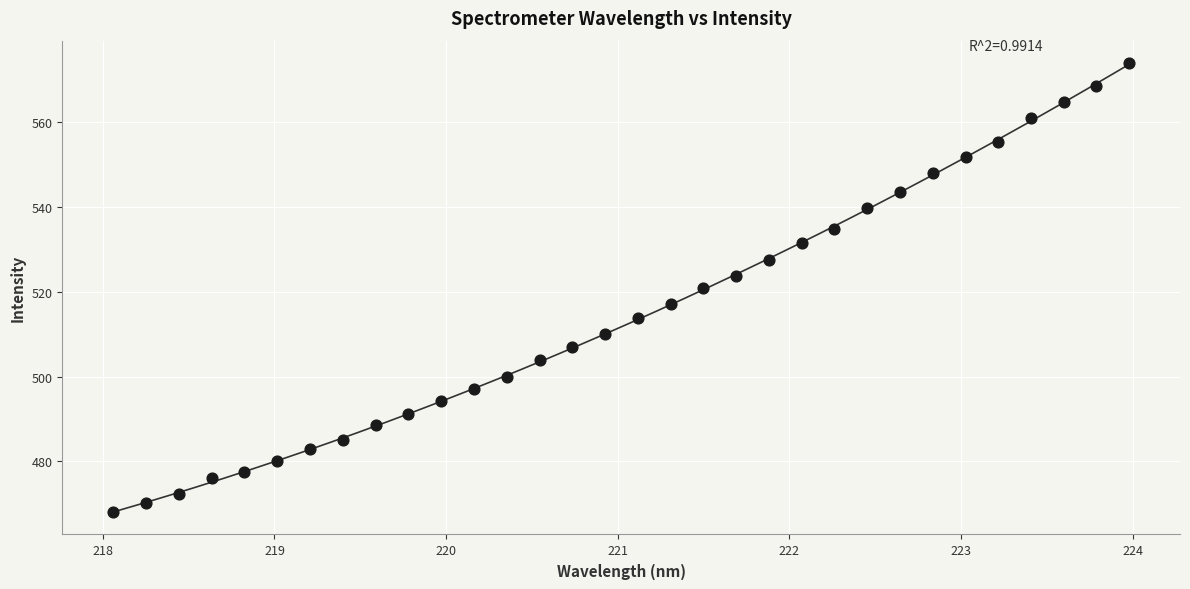

What is the range of X values (max minus min)?

5.9